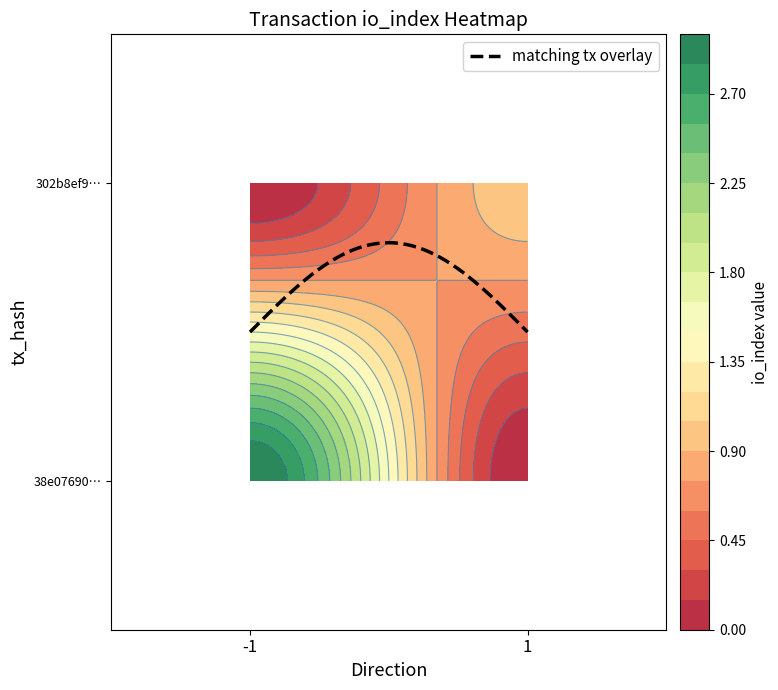

Rank the series by their maximum value, from highest to lowest.

38e076901fe42e2bd003c795fa56c30dbde06bf, 302b8ef9c8685e993bf176a5f80bfac95370700